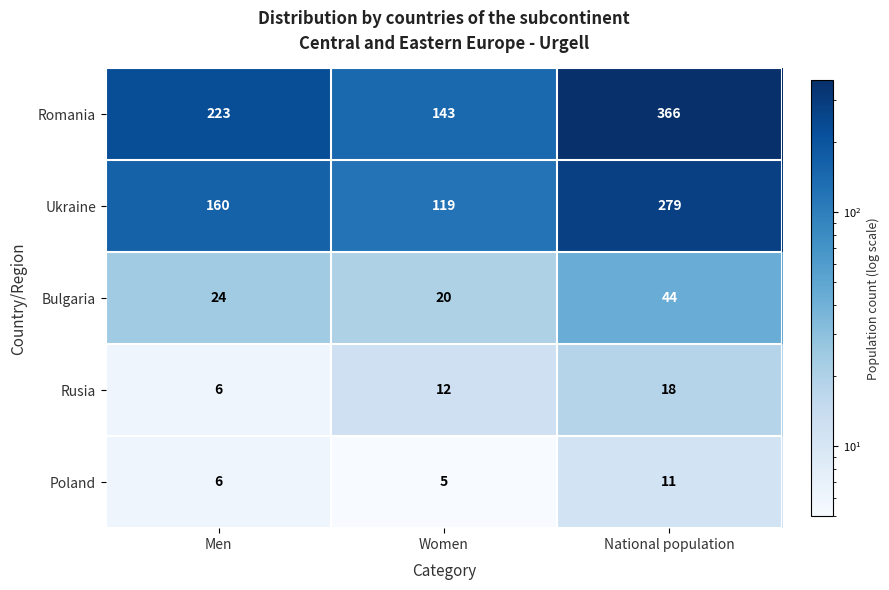

What is the minimum value shown in the chart?

5